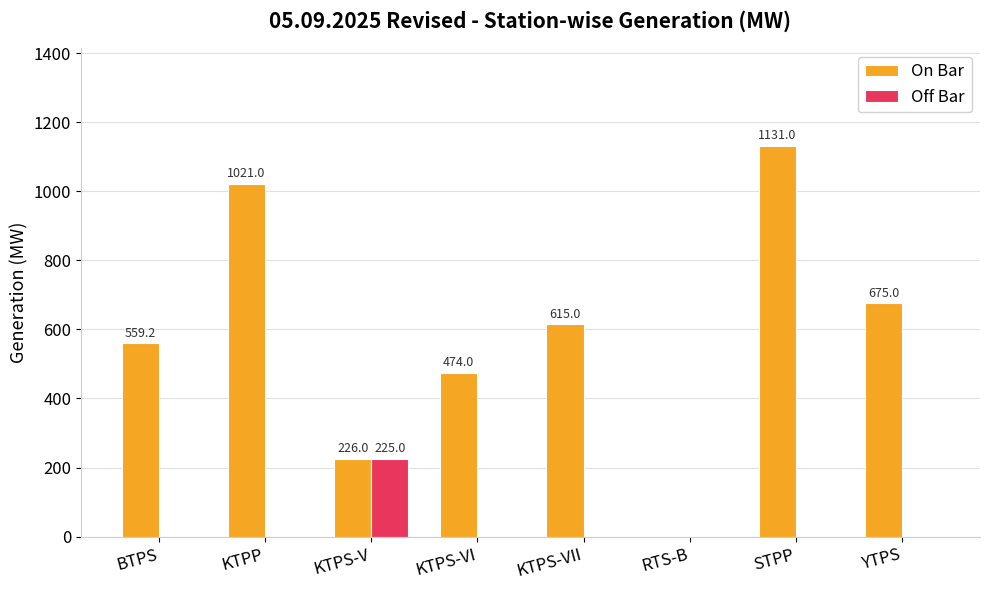

How many groups of bars are there?

8